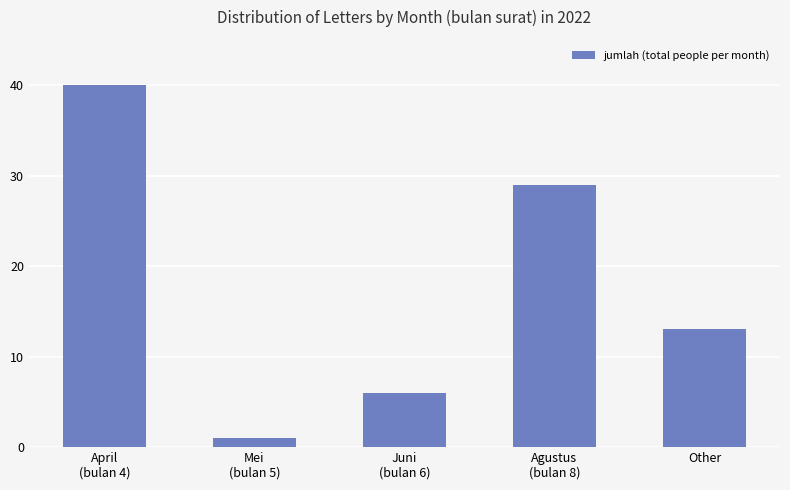

What is the difference between the maximum and minimum values?

39